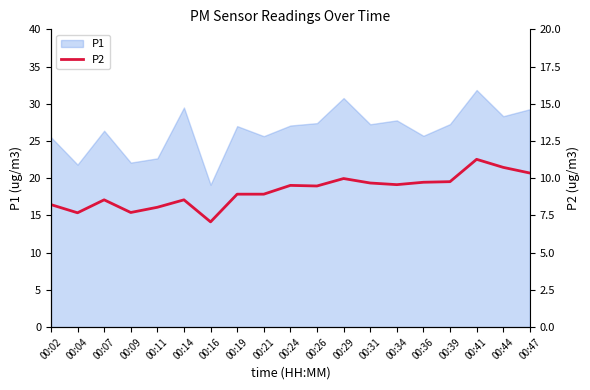

How many data points are above 9?

10